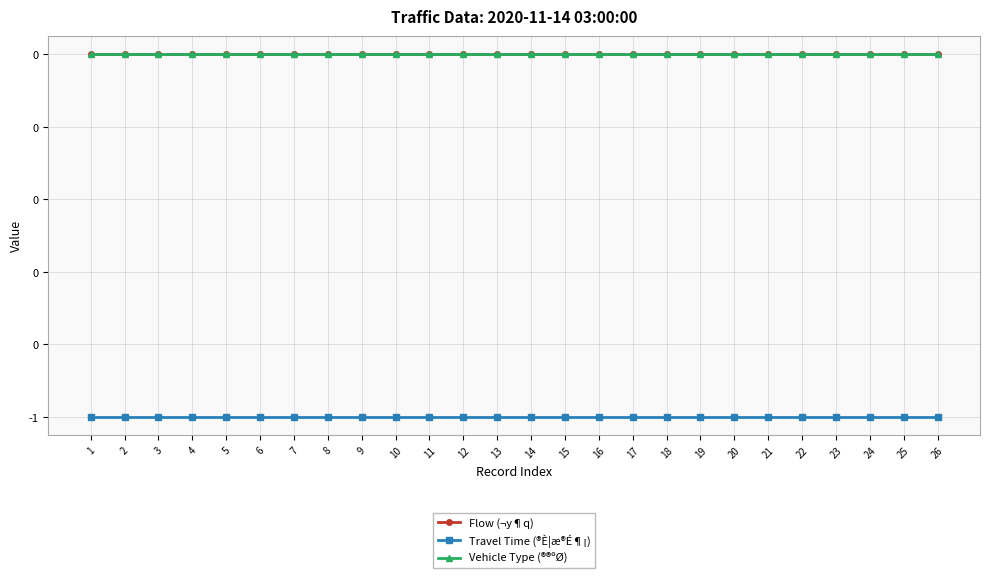

Is this an area chart (filled region under the line)?

No